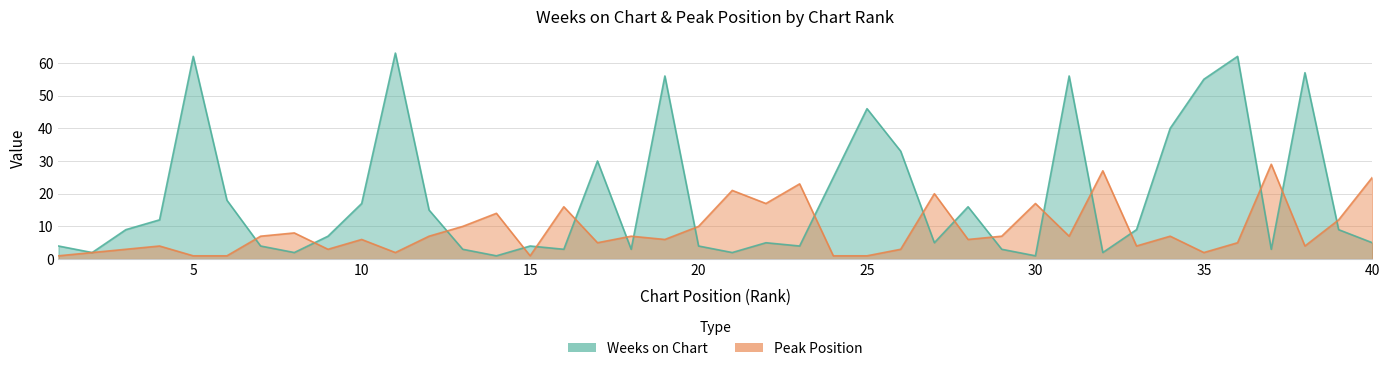

The value of Weeks on Chart at 36 is 21. True or false?

False